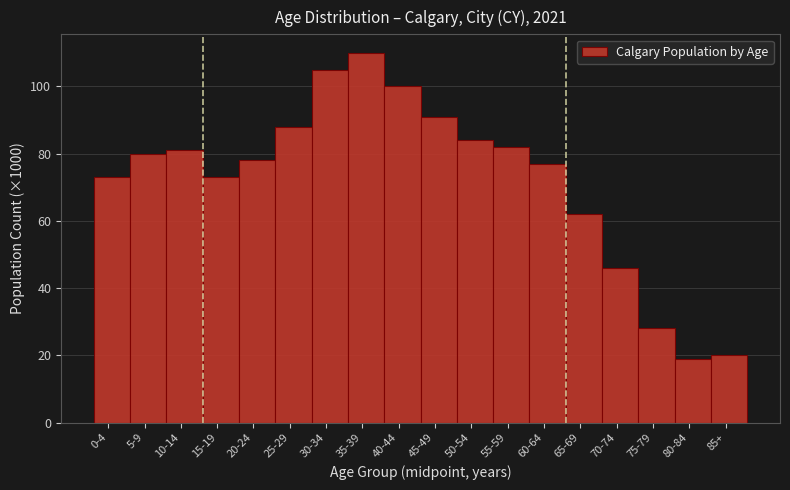

Reading left to right, what are all the values shown in this chart?

0-4=73	5-9=80	10-14=81	15-19=73	20-24=78	25-29=88	30-34=105	35-39=110	40-44=100	45-49=91	50-54=84	55-59=82	60-64=77	65-69=62	70-74=46	75-79=28	80-84=19	85+=20